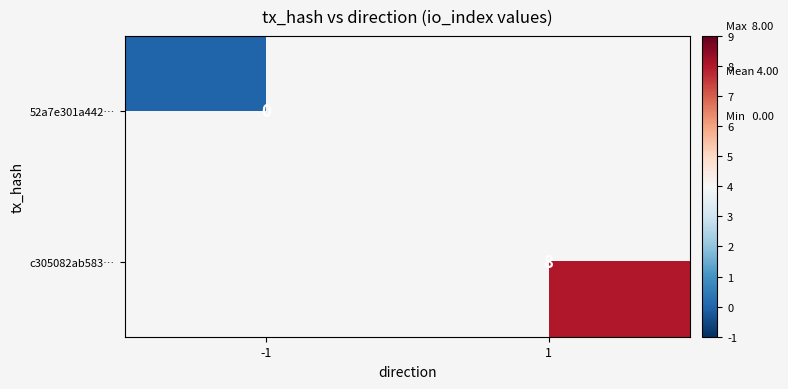

Is it true that c305082ab583… equals 8 at 1?

True